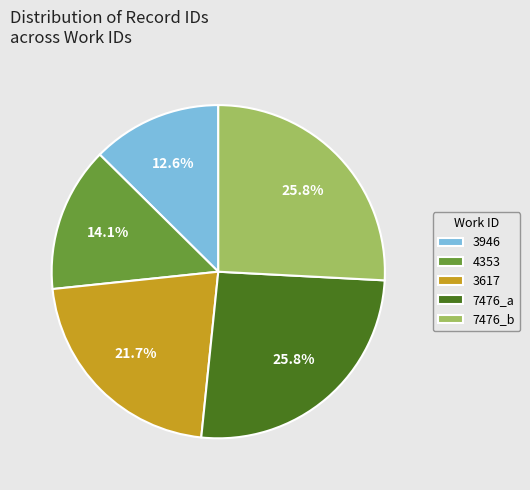

What percentage is the 3946 slice, to the nearest percent?

13%